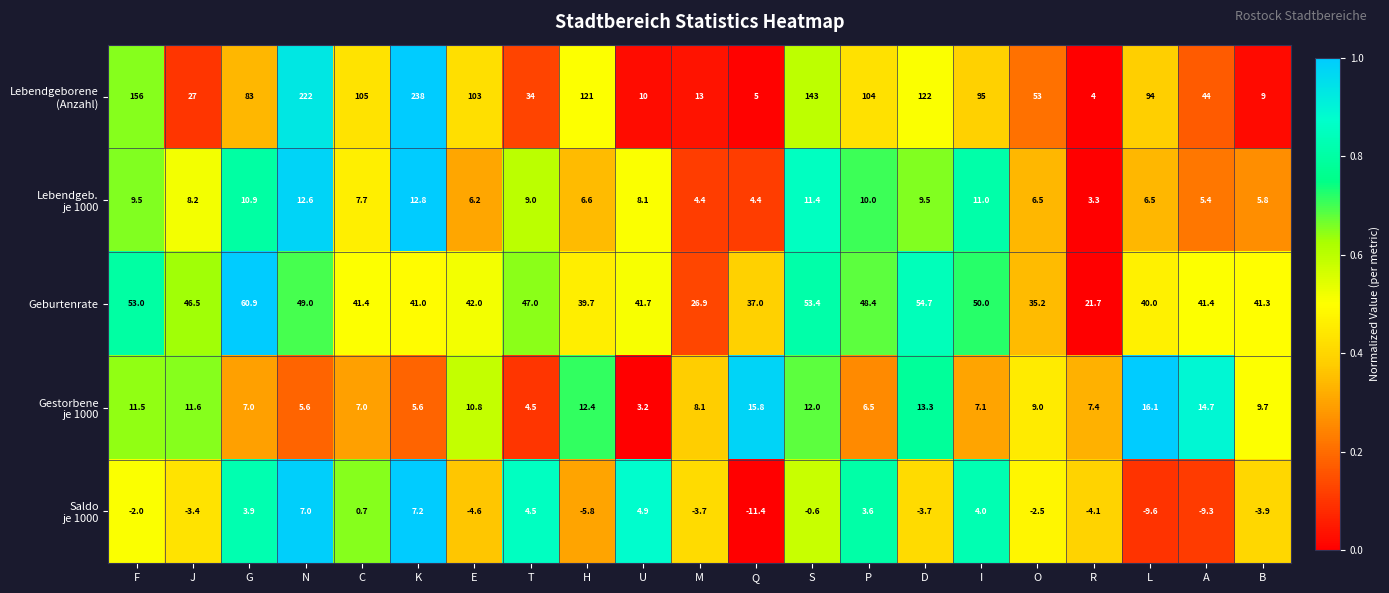

At which category is the sum across all series the highest?

K